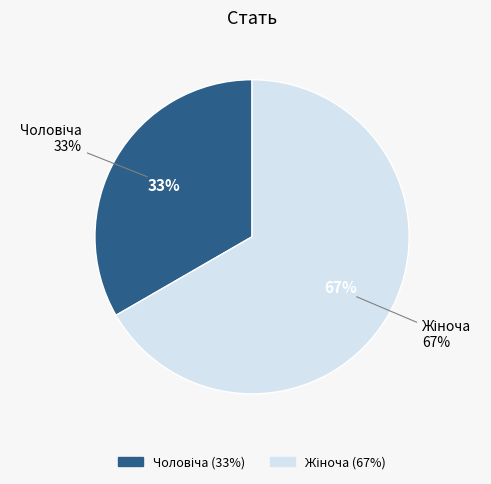

The Чоловіча slice represents 33% of the pie. True or false?

True